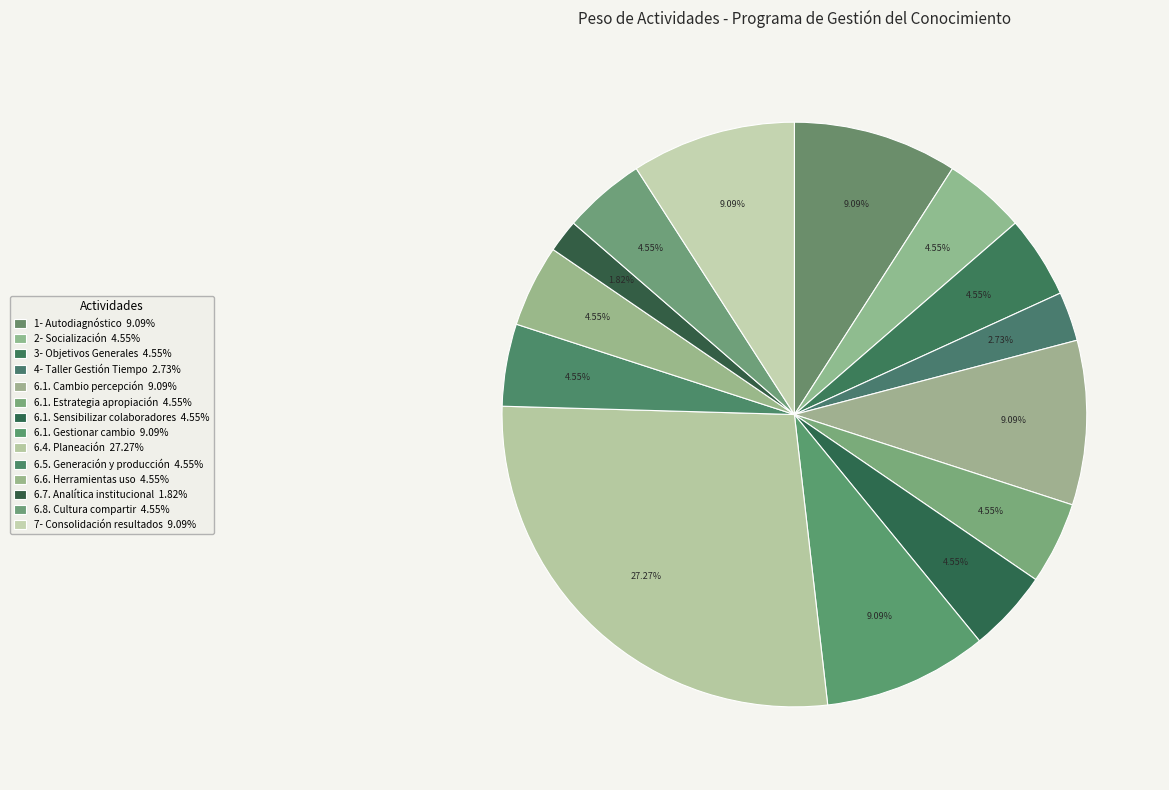

How many segments does this pie chart have?

14